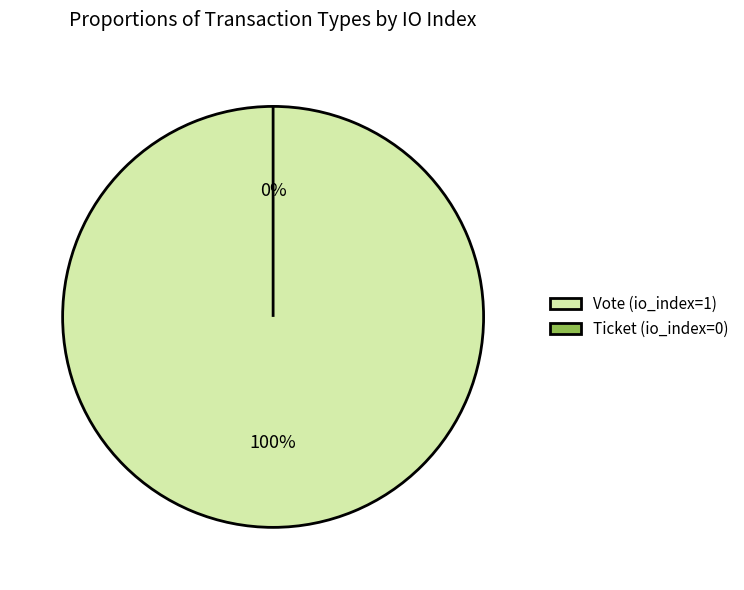

The Vote (io_index=1) slice represents 99% of the pie. True or false?

False